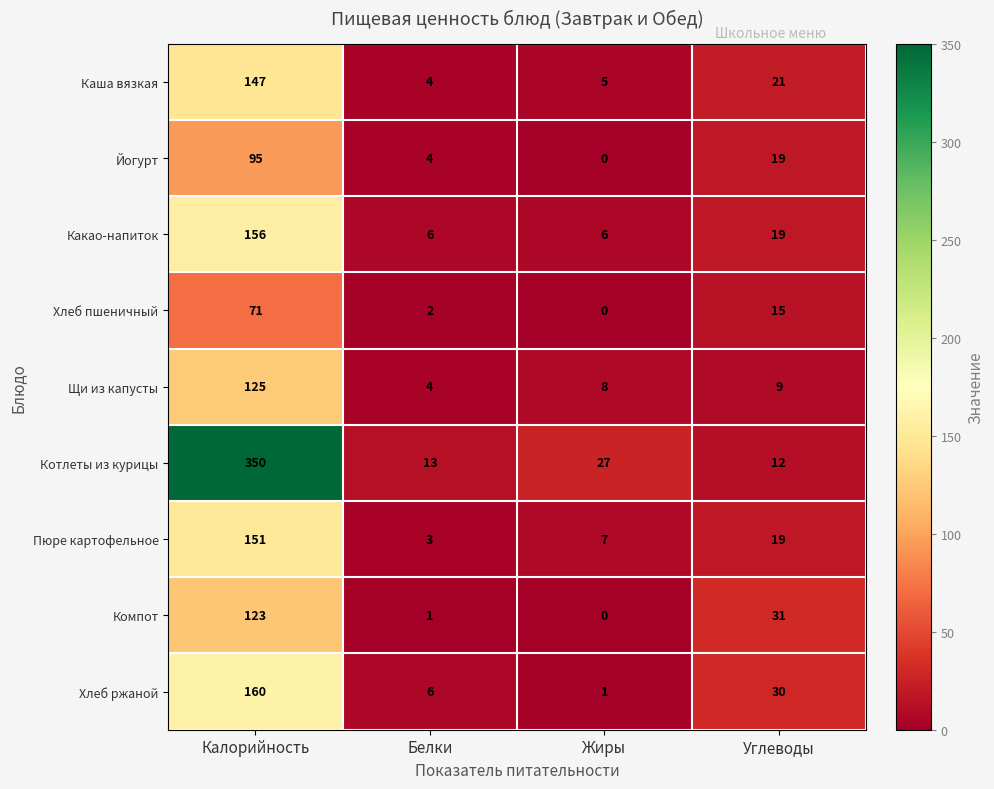

Count the number of categories in the chart.

4